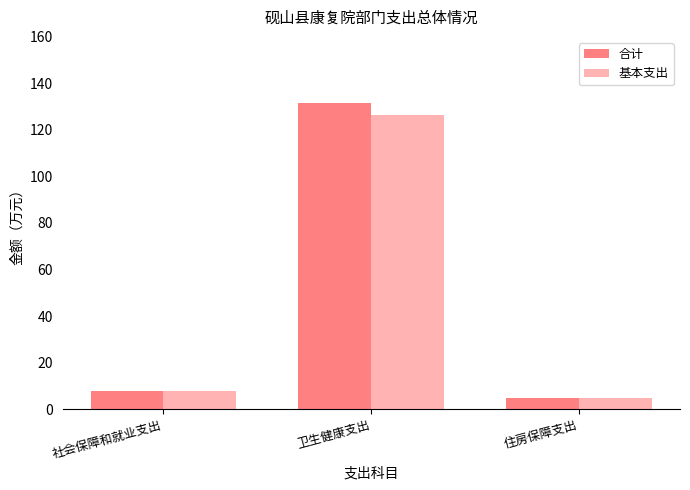

At which category is the sum across all series the highest?

卫生健康支出